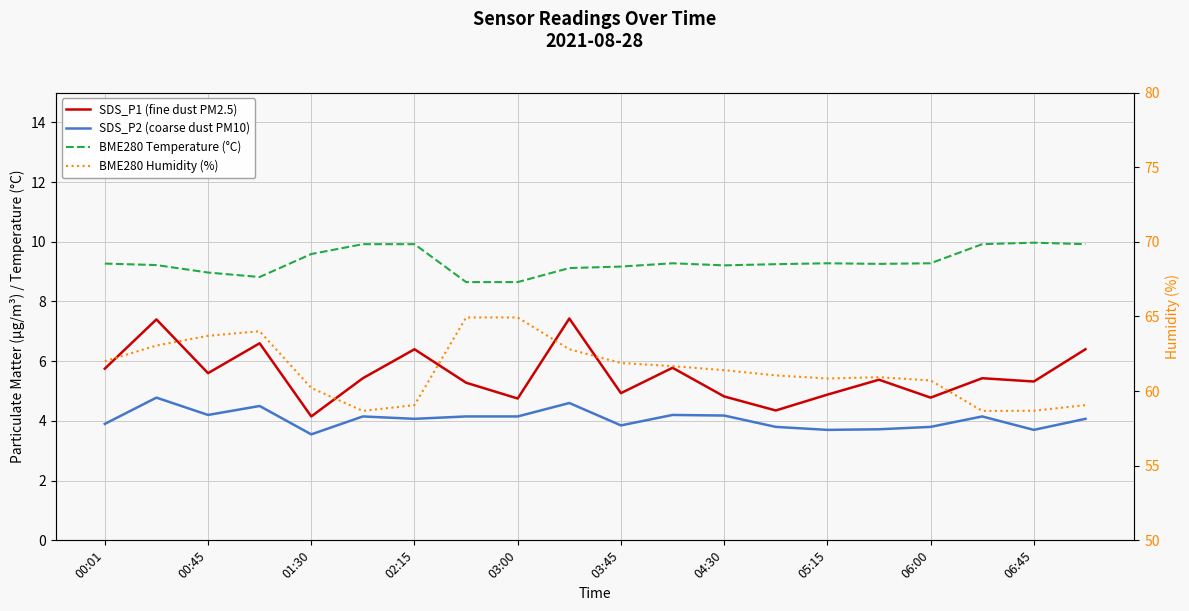

True or false: BME280 Temperature (°C) and BME280 Humidity (%) intersect in this chart.

False